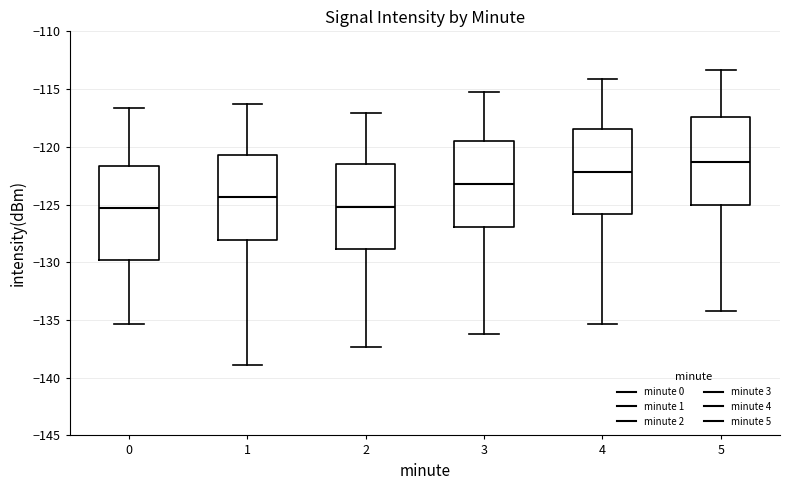

Reading left to right, transcribe this box plot: for each box, give where its median line is, the range the box spans, and where its two whiskers end, as read against the y-axis. The values are not printed on the chart, so give them approximately, as read against the axis.

0: median -125.5, box -130.0 to -121.5, whiskers -135.5 to -116.5
1: median -124.5, box -128.0 to -120.5, whiskers -139.0 to -116.5
2: median -125.0, box -129.0 to -121.5, whiskers -137.5 to -117.0
3: median -123.0, box -127.0 to -119.5, whiskers -136.0 to -115.0
4: median -122.0, box -126.0 to -118.5, whiskers -135.5 to -114.0
5: median -121.5, box -125.0 to -117.5, whiskers -134.0 to -113.5